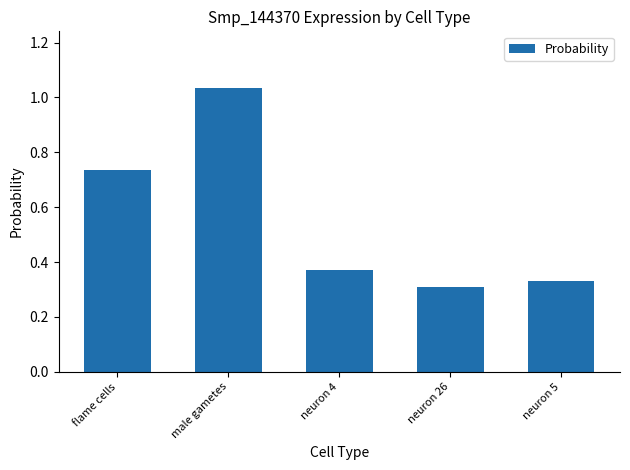

What is the average value?

0.6